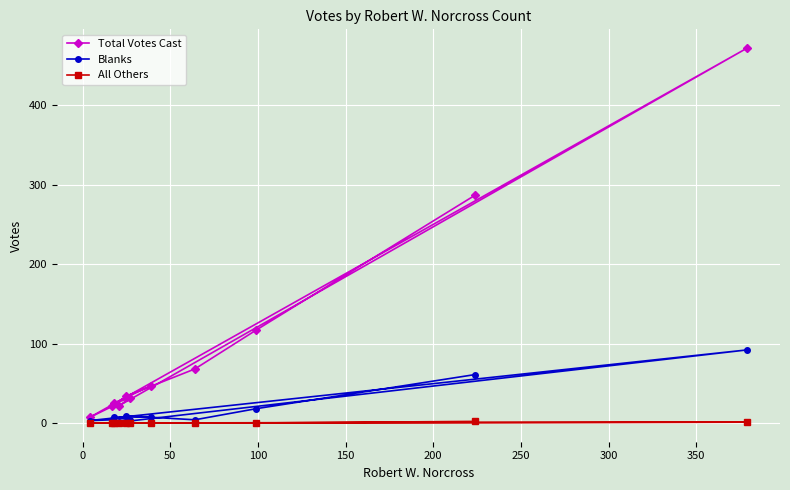

Which series has the largest range (max minus min)?

Total Votes Cast